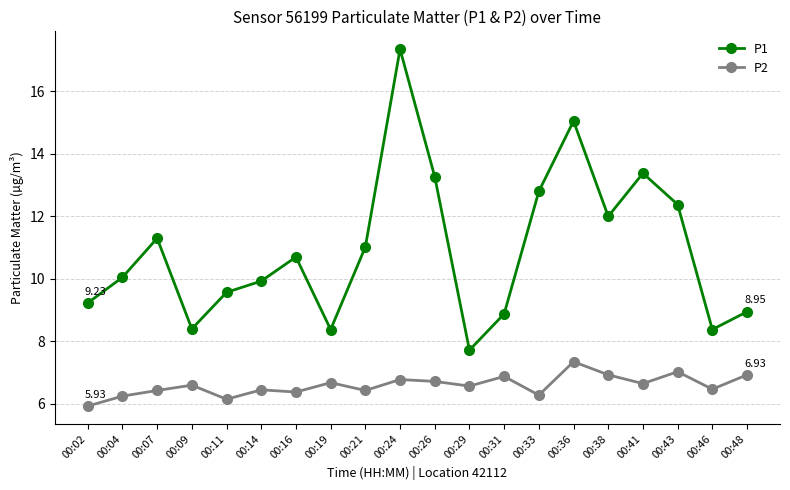

True or false: P2 and P1 intersect in this chart.

False